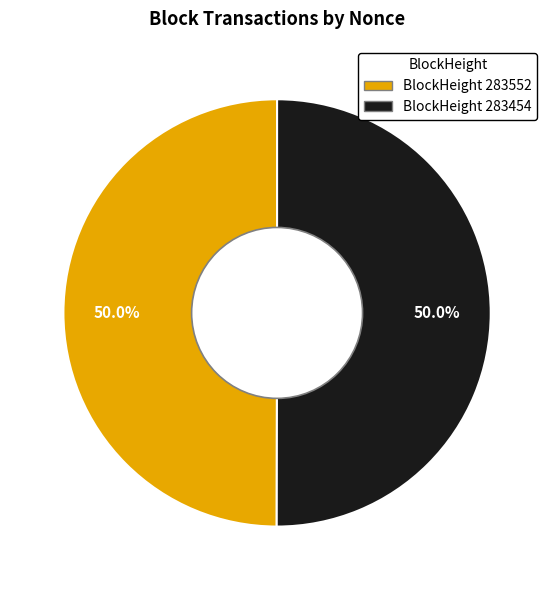

How many slices are in this pie chart?

2